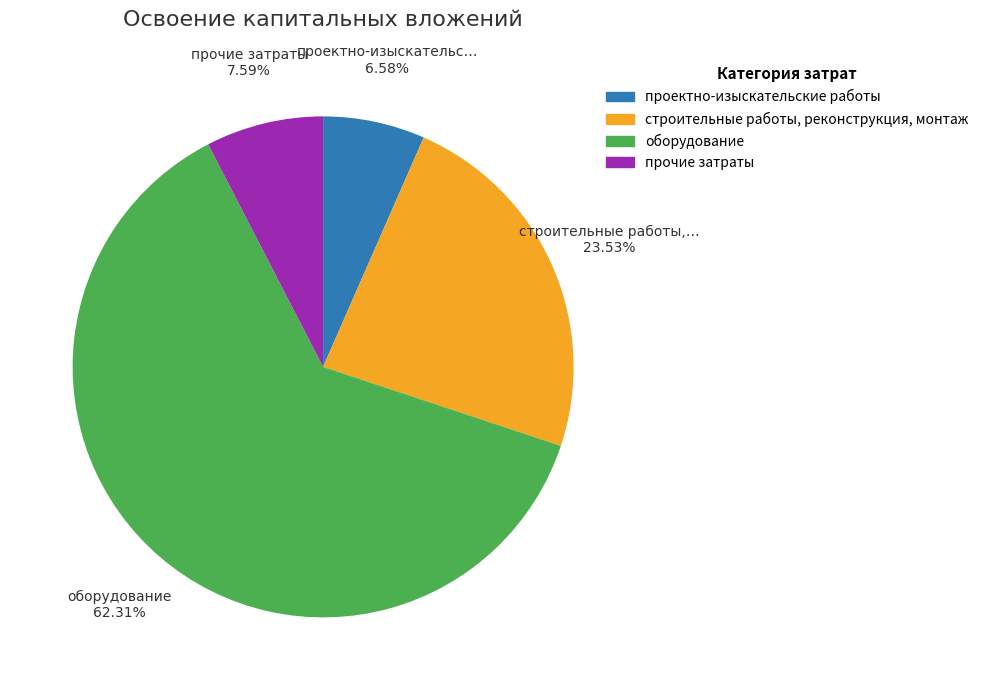

Rank the categories by value from lowest to highest.

проектно-изыскательские работы, прочие затраты, строительные работы, реконструкция, монтаж, оборудование